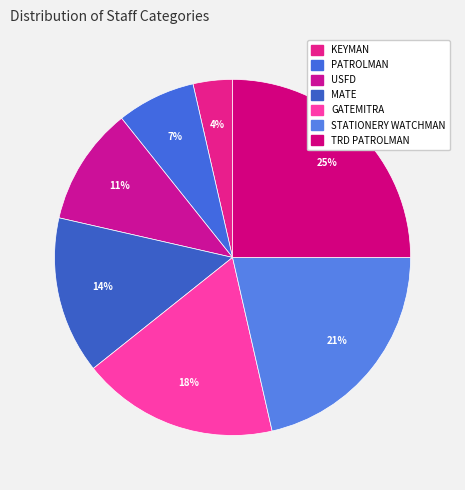

How many segments does this pie chart have?

7